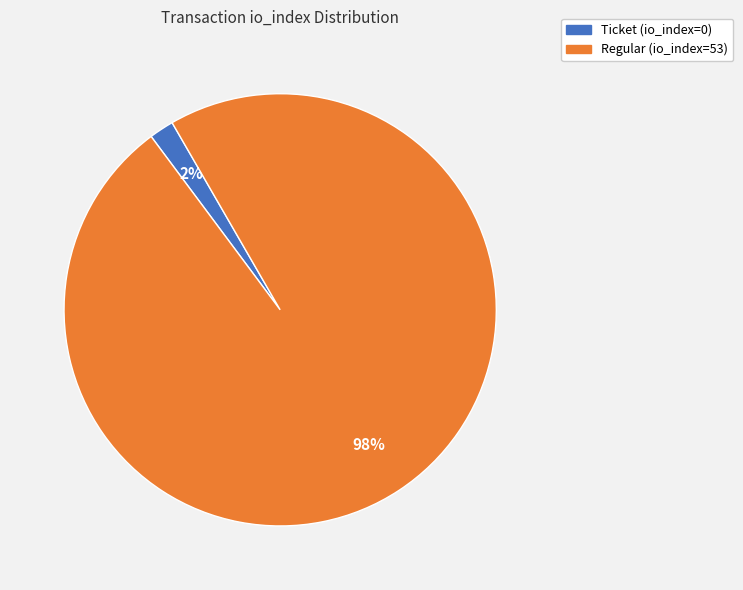

Between Ticket (io_index=0) and Regular (io_index=53), which is larger?

Regular (io_index=53)